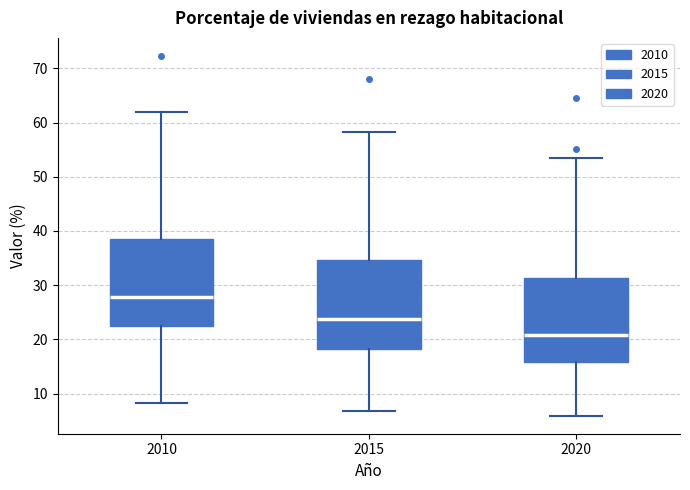

Reading left to right, read every box against the y-axis: the position of its median line, the range the box covers, and the ends of its whiskers. The values are not printed on the chart, so give them approximately, as read against the axis.

2010: median 28, box 22 to 38, whiskers 8 to 62
2015: median 24, box 18 to 35, whiskers 7 to 58
2020: median 21, box 16 to 31, whiskers 6 to 53